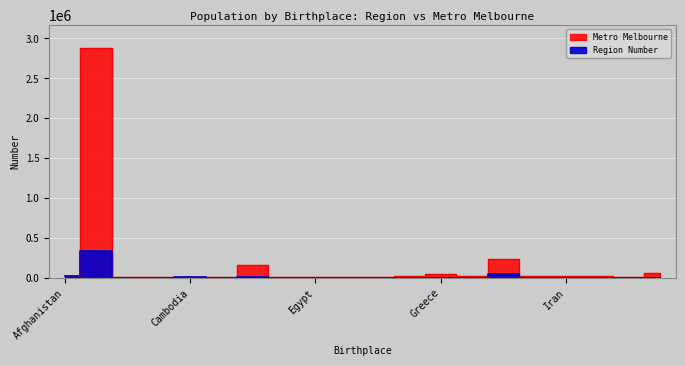

What is the label of the 20th point from the left?

Italy